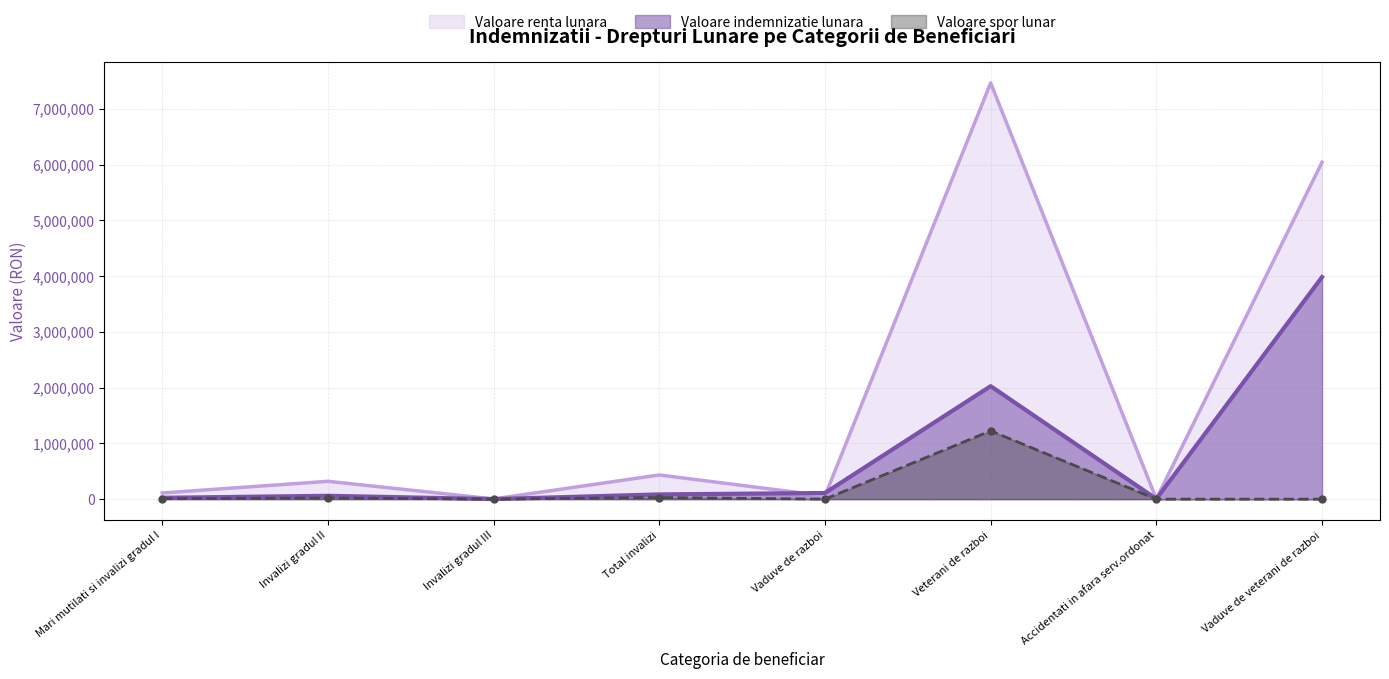

What is the sum of the Valoare indemnizatie lunara values at Accidentati in afara serv.ordonat and Vaduve de razboi?

113695